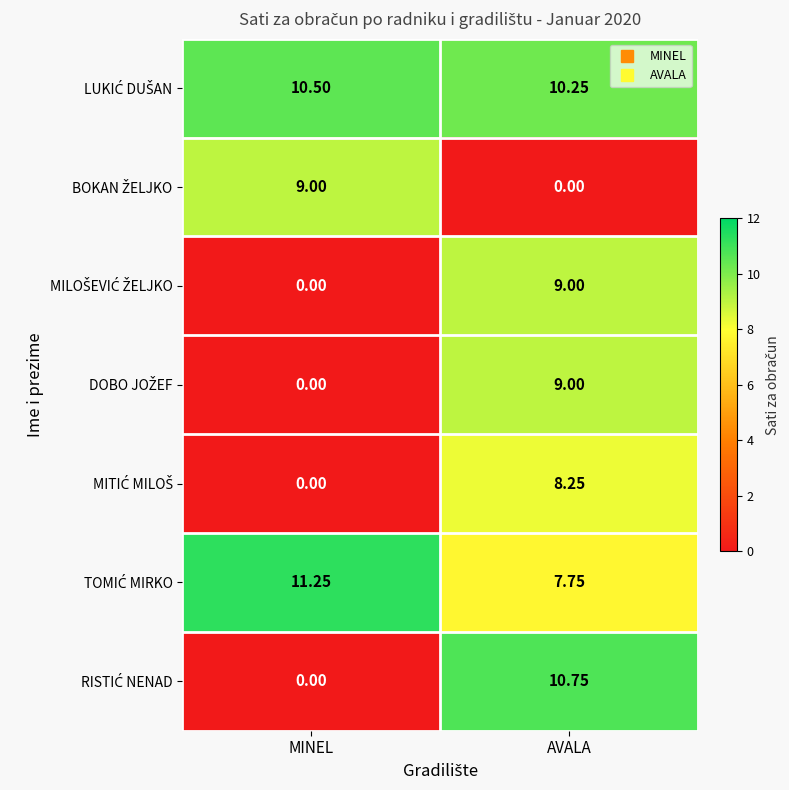

At which category is the sum across all series the highest?

AVALA